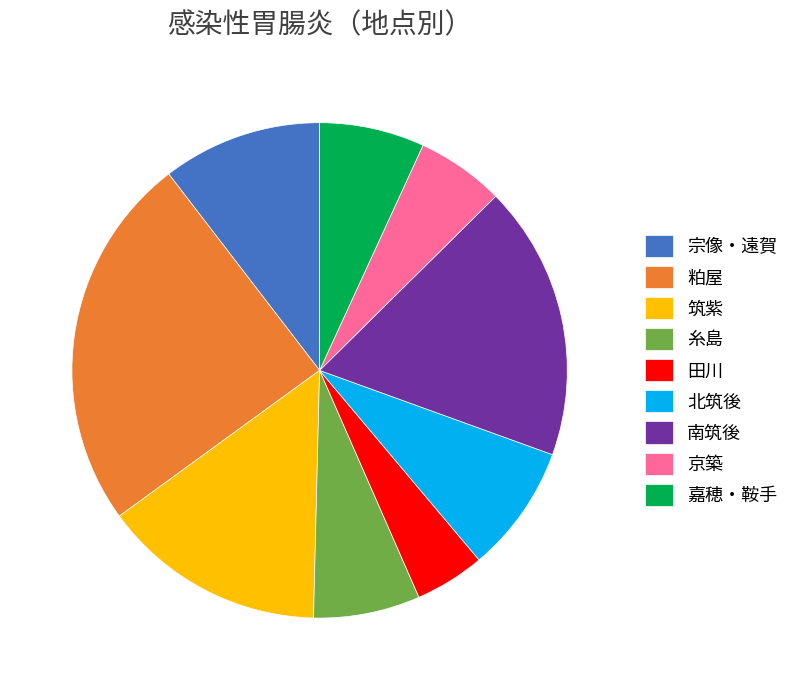

What is the ratio of the value at 糸島 to the value at 北筑後?

0.8